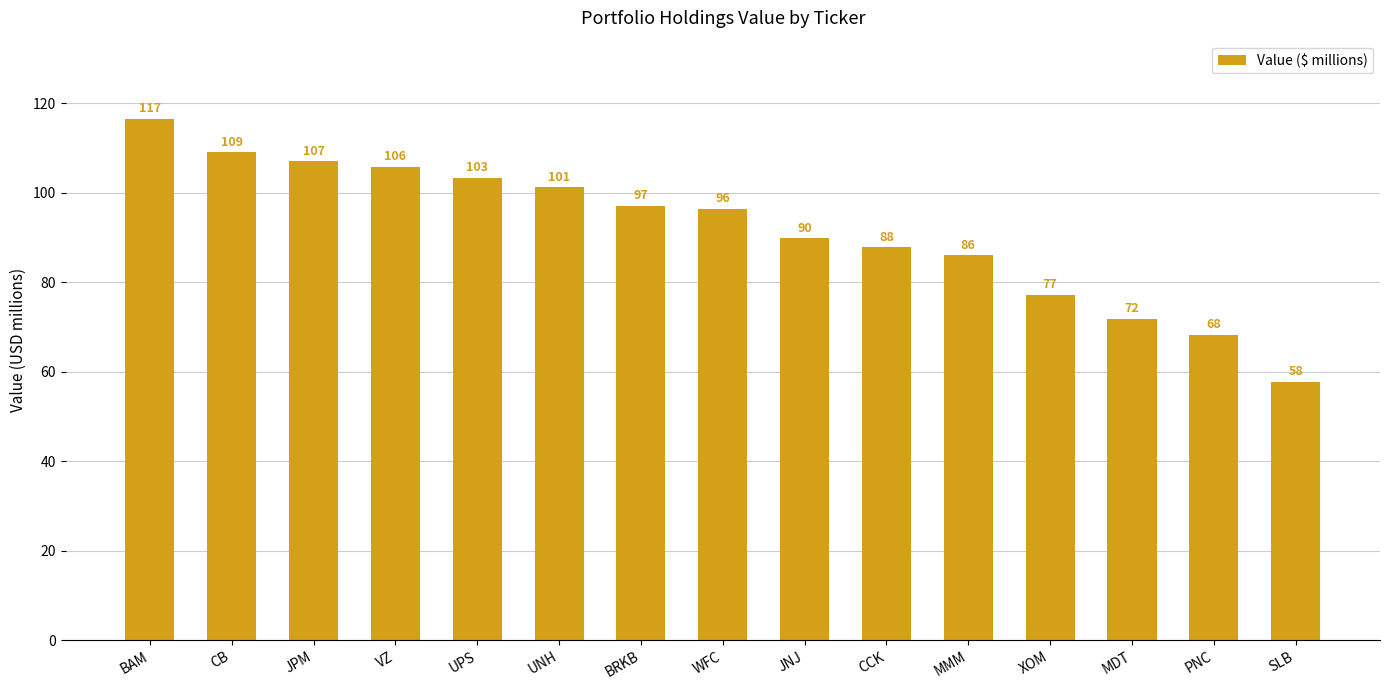

Which label corresponds to the largest value in the chart?

BAM